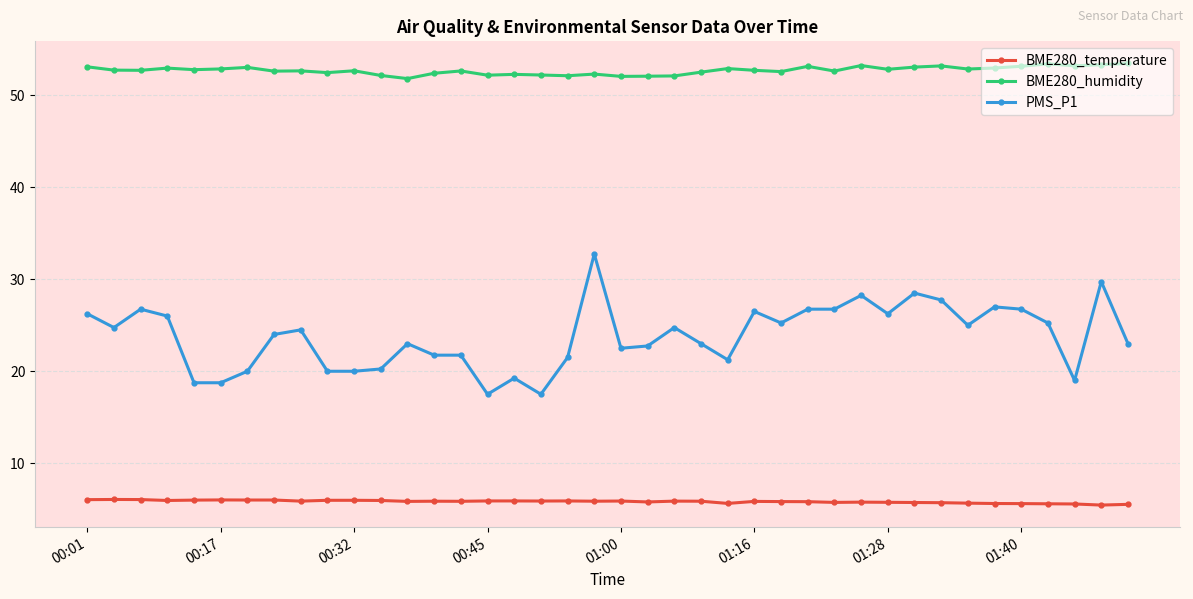

What is the minimum value shown in the chart?

5.5